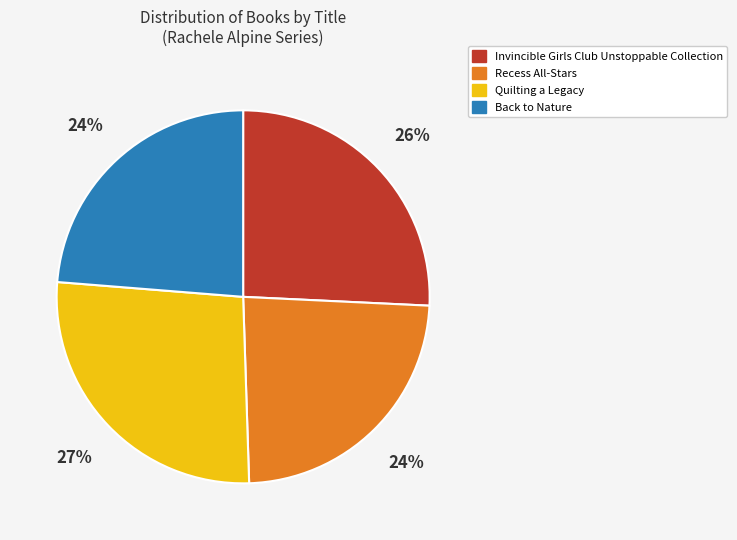

To the nearest percent, what percentage of the pie is Quilting a Legacy?

27%